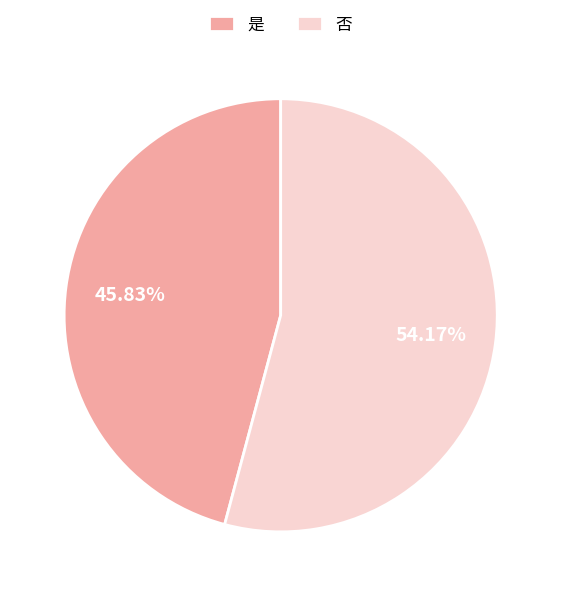

What is the ratio of the value at 否 to the value at 是?

1.2